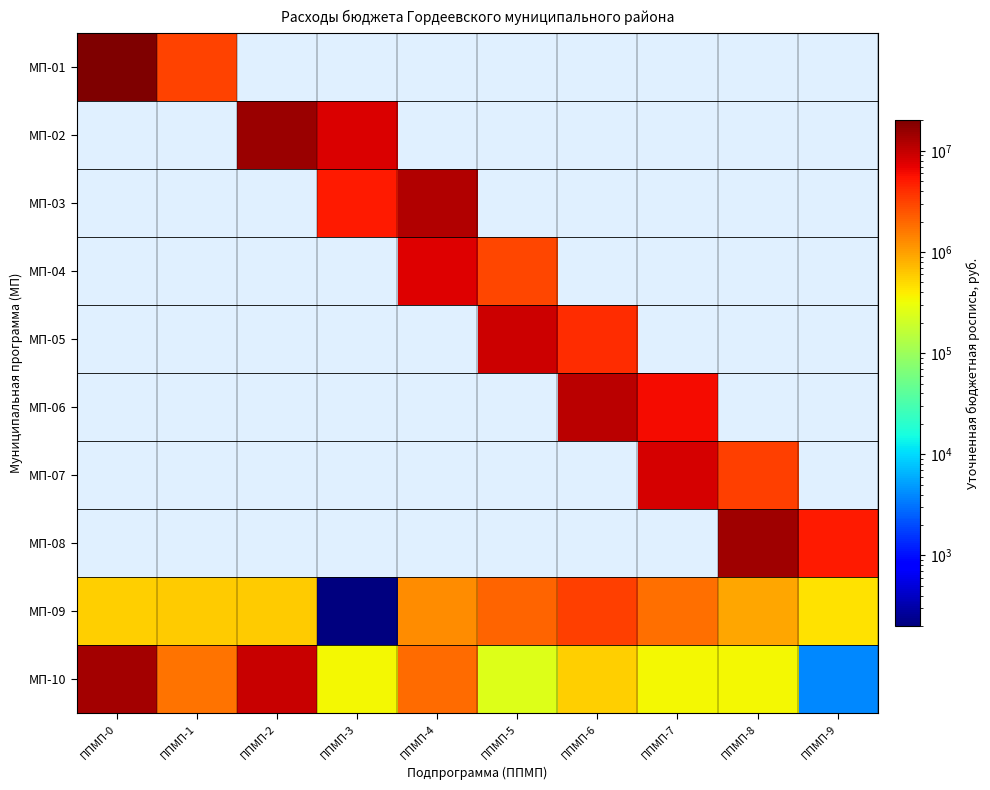

At which label does МП-05 reach its minimum?

ППМП-0